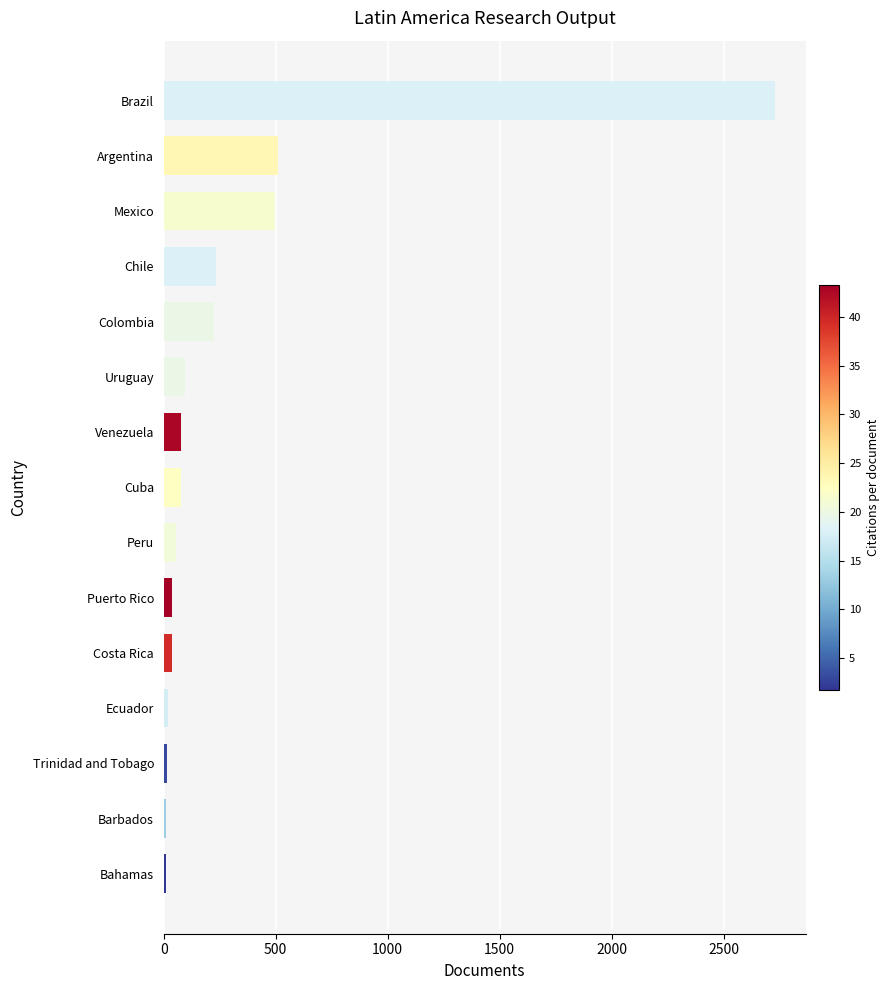

What is the average value?

308